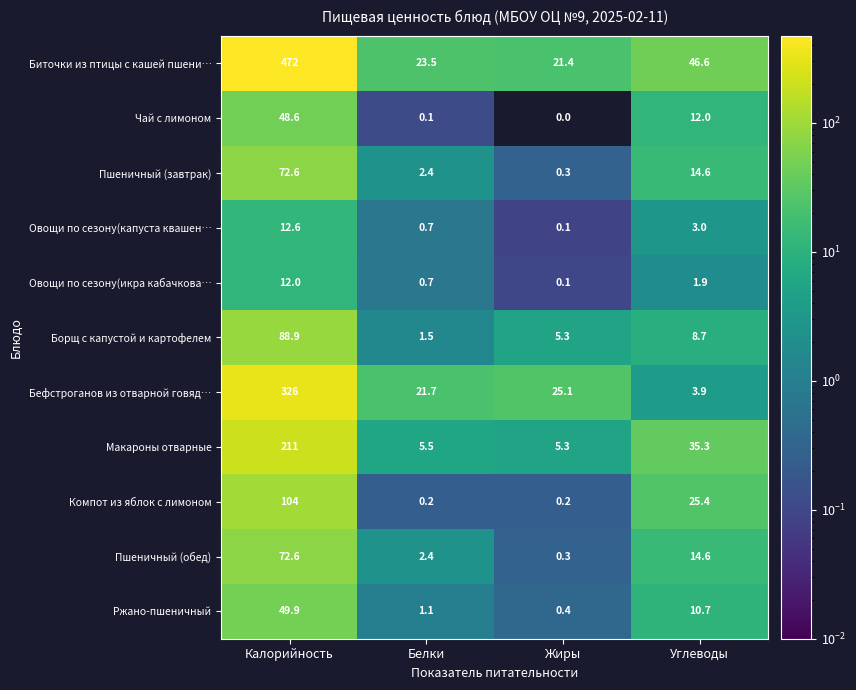

List the labels in order of Пшеничный (завтрак) value, largest first.

Калорийность, Углеводы, Белки, Жиры